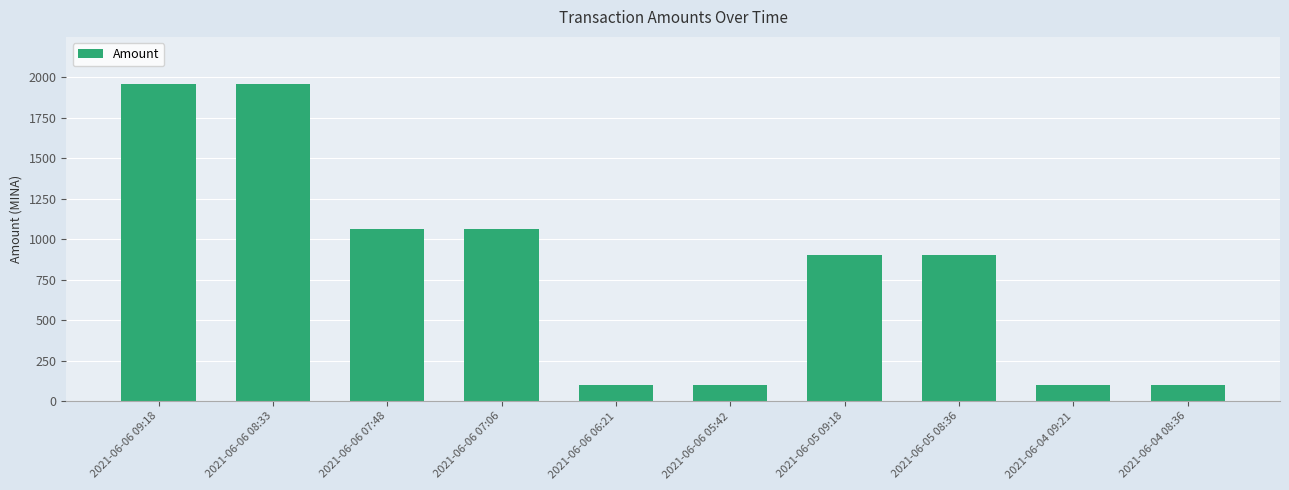

Approximately how many times larger is the value at 2021-06-06 05:42 compared to 2021-06-06 06:21?

1.0